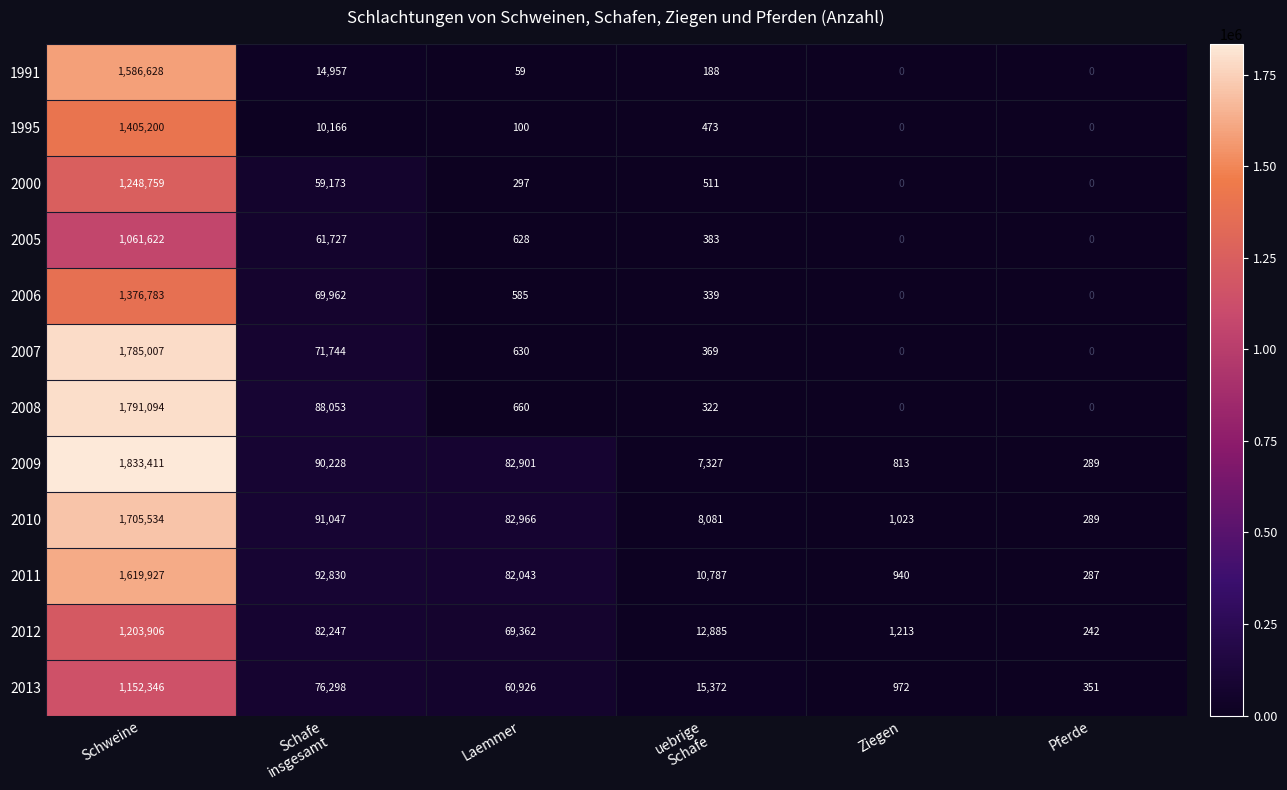

Where does the 1995 series first go above 473?

Schweine